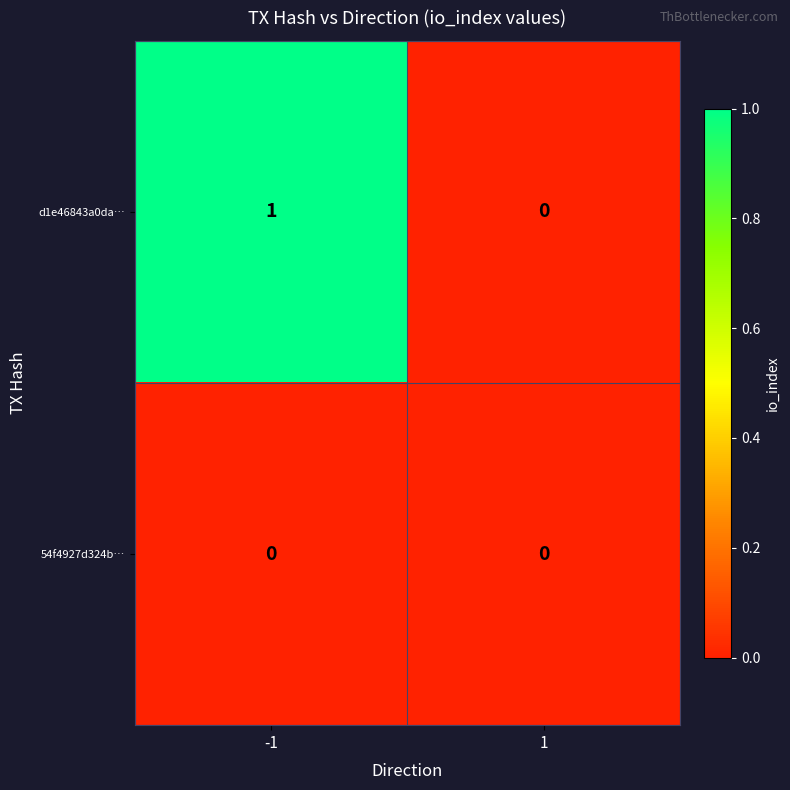

Rank the series at -1 from lowest to highest value.

54f4927d324b…, d1e46843a0da…